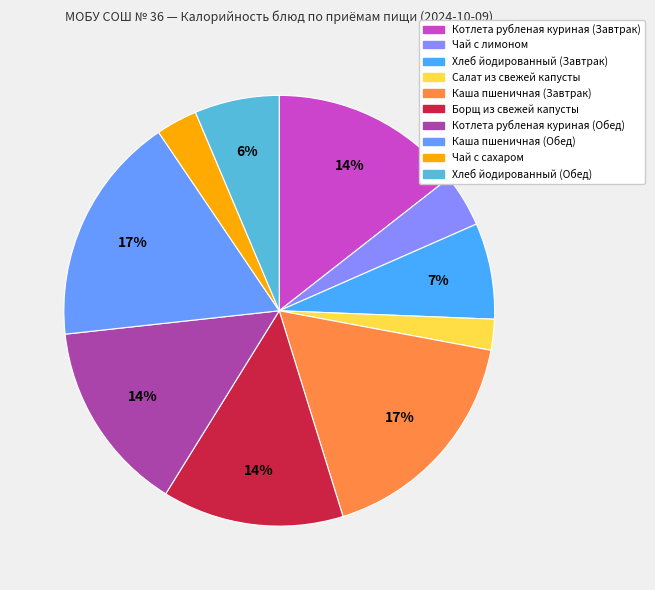

What is the smallest slice in the pie chart?

Салат из свежей капусты